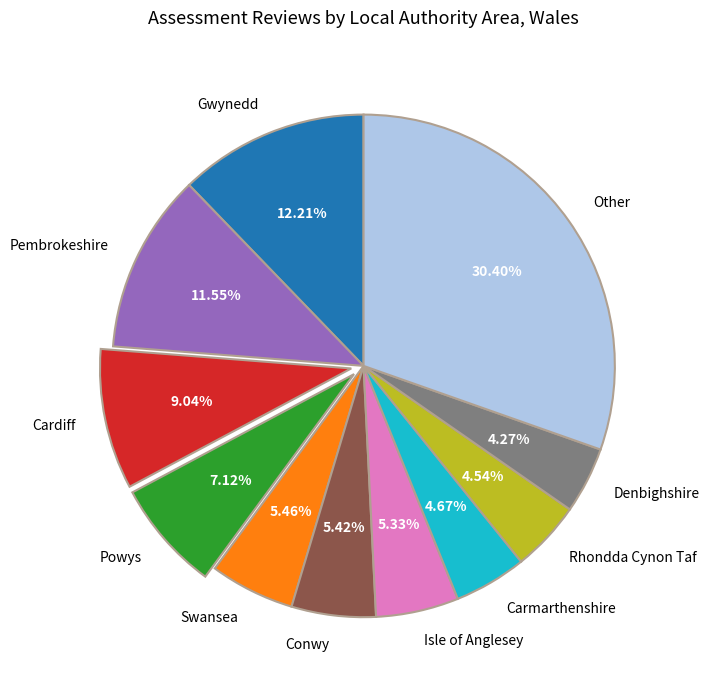

What is the largest slice in the pie chart?

Other